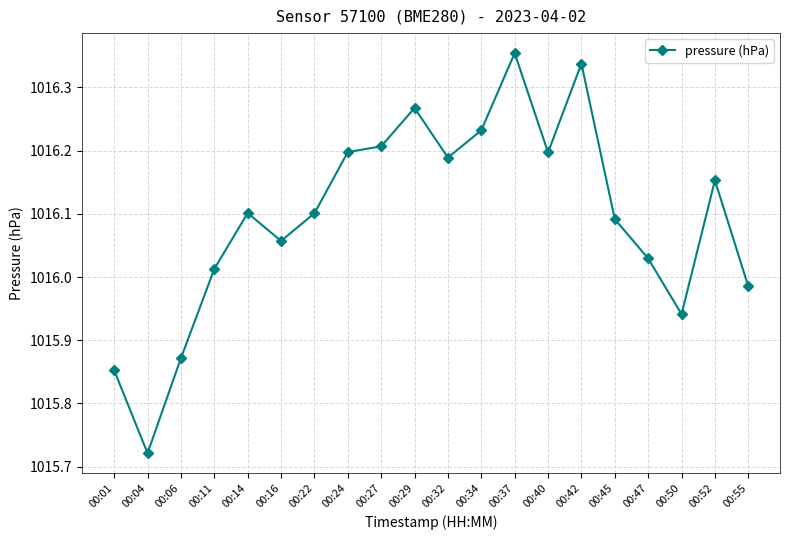

What is the change in value from 00:24 to 00:50?

-0.3